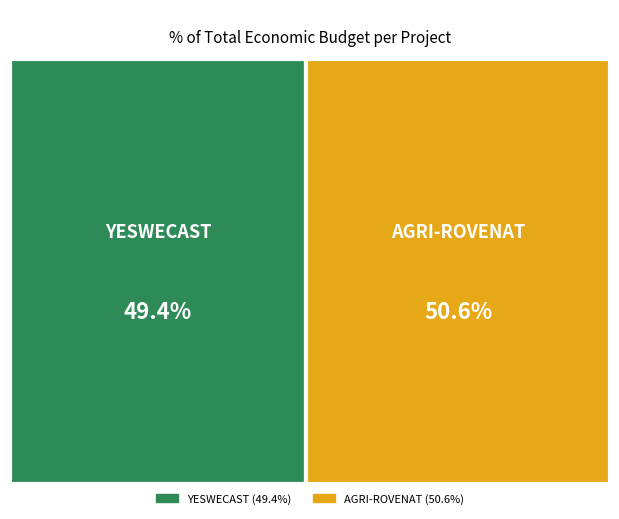

The YESWECAST slice represents 58% of the pie. True or false?

False